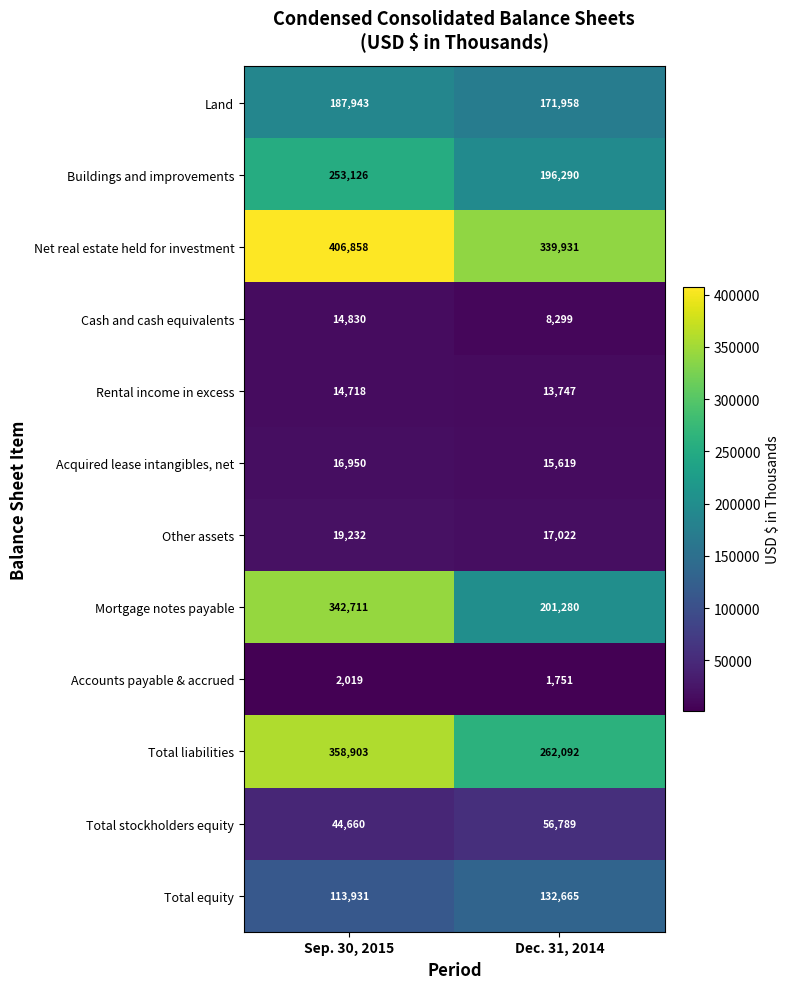

Read the Acquired lease intangibles, net value at Dec. 31, 2014.

15619